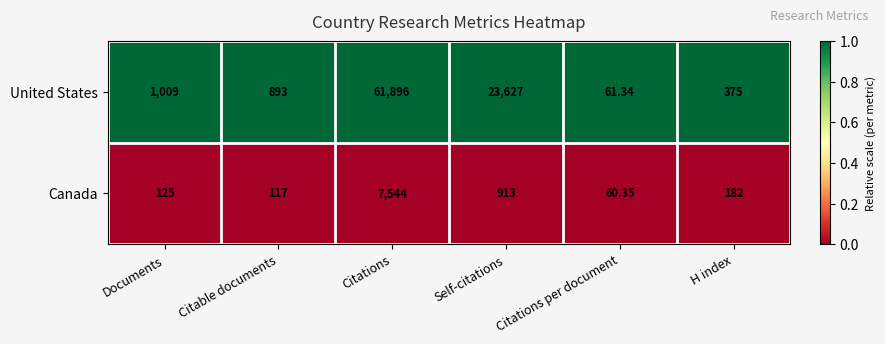

At Documents, list the series in order from largest to smallest.

United States, Canada